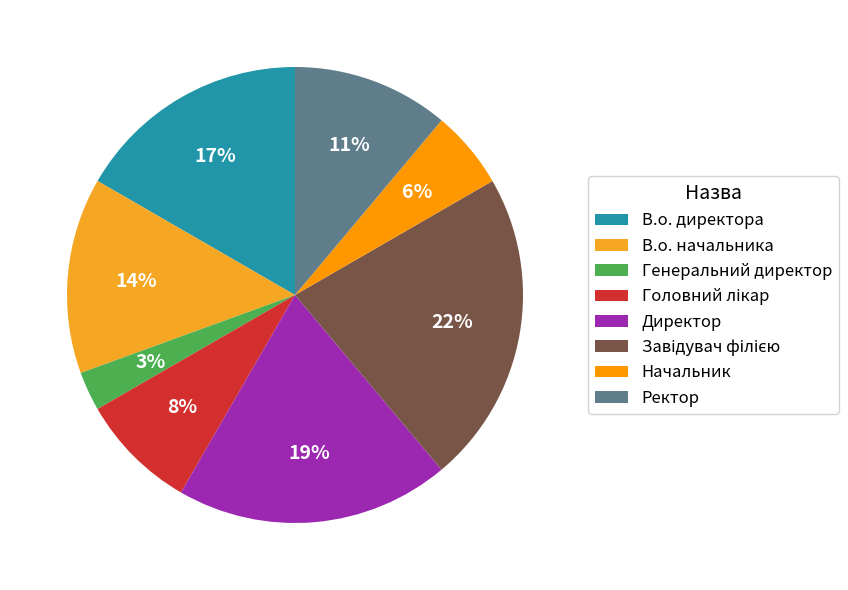

How many segments does this pie chart have?

8